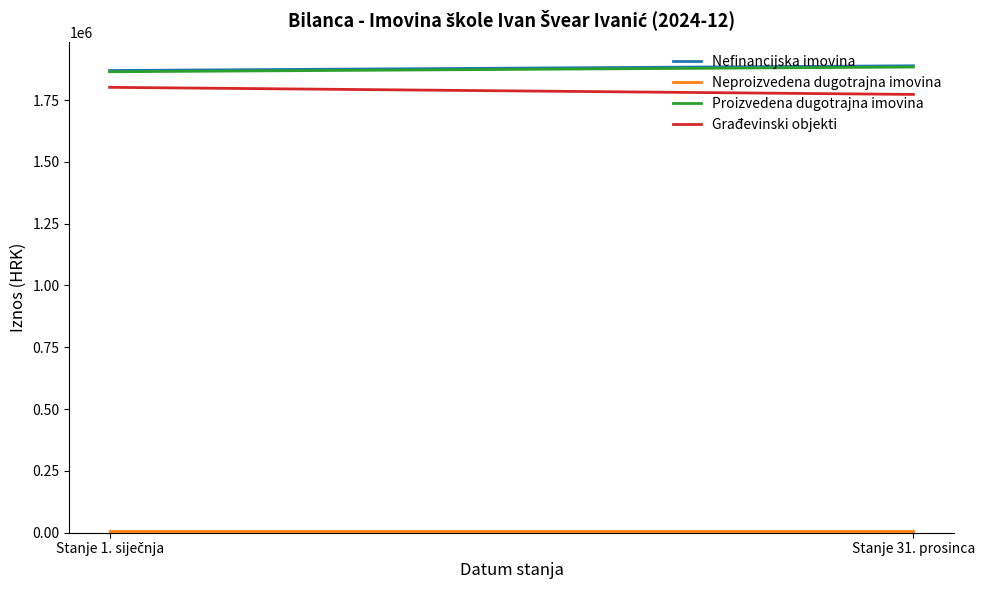

Which category has the highest value in the Neproizvedena dugotrajna imovina series?

Stanje 1. siječnja